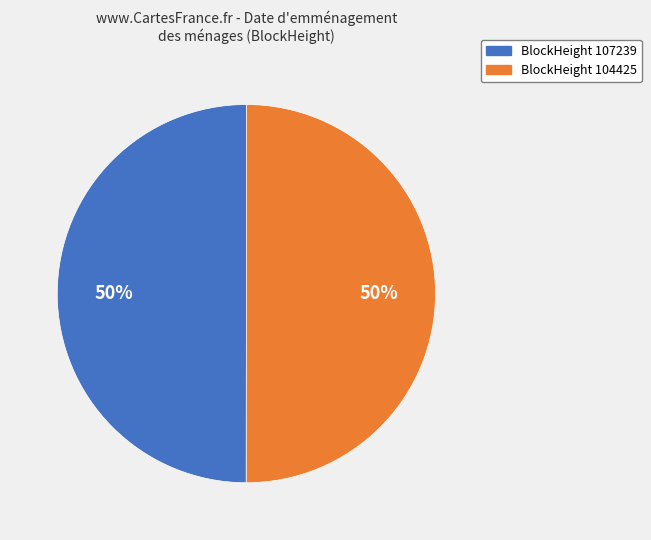

How many slices are in this pie chart?

2